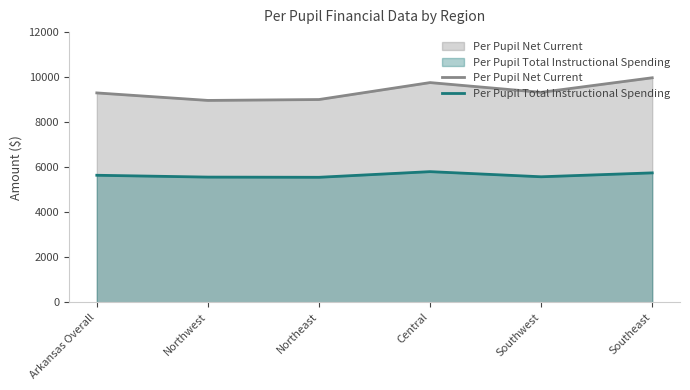

The Per Pupil Total Instructional Spending series shows 2947.0 at Arkansas Overall. True or false?

False